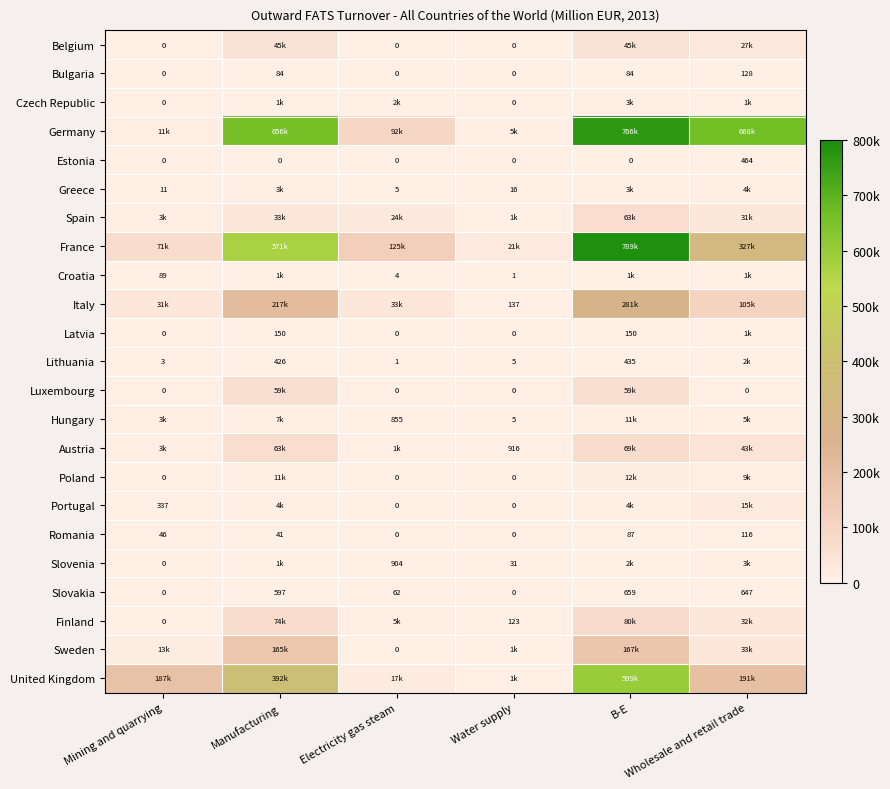

Which category has the highest value in the Estonia series?

Wholesale and retail trade